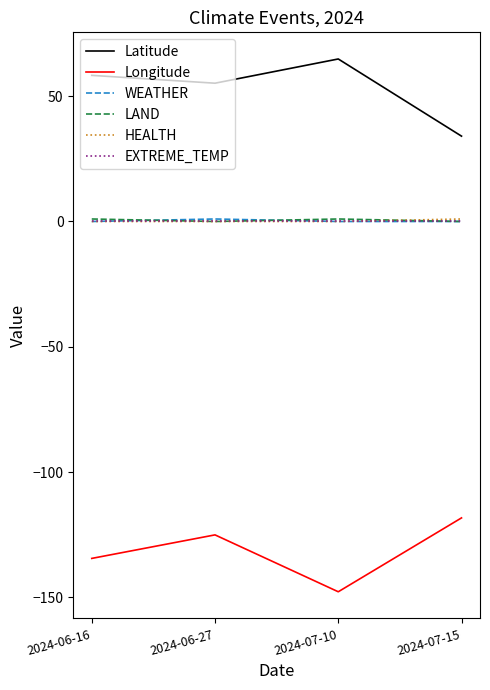

How many values in the Latitude series are below 58?

2